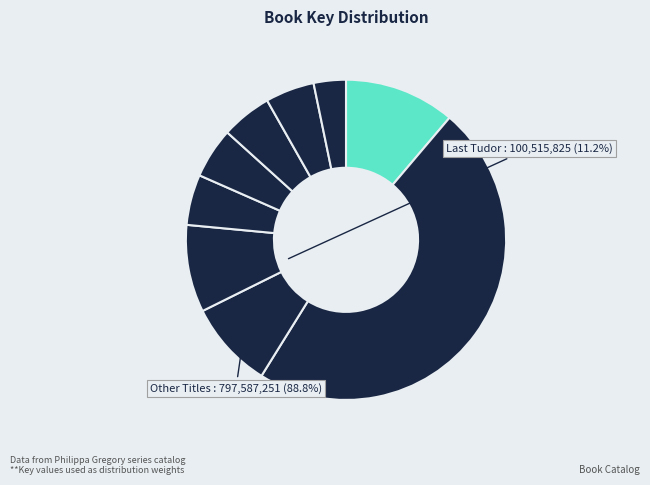

How many segments does this pie chart have?

9